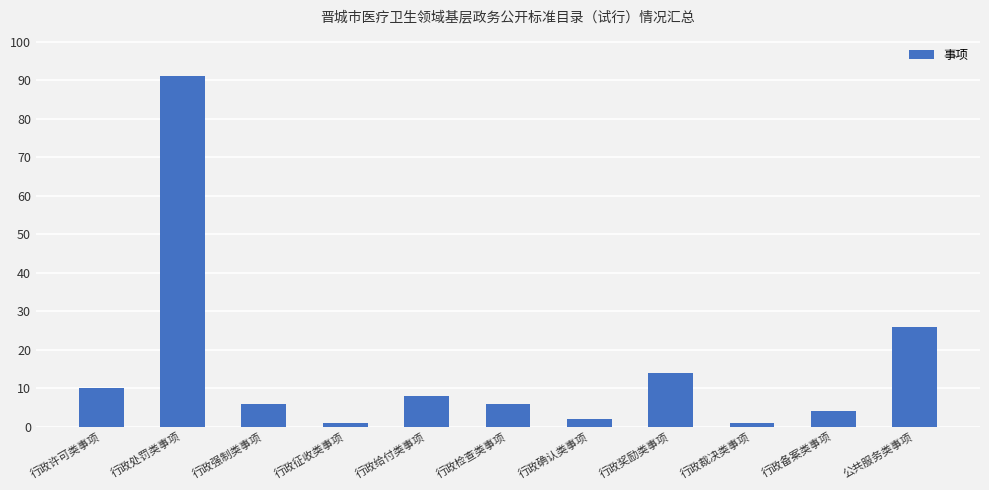

Between 公共服务类事项 and 行政备案类事项, which is larger?

公共服务类事项